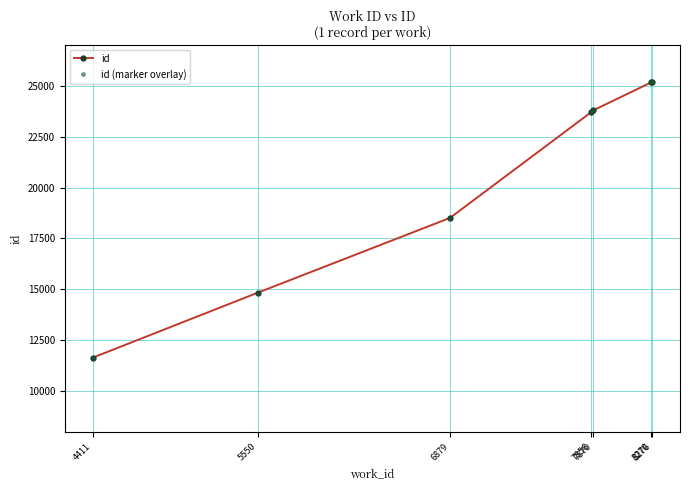

At which label does id (marker overlay) first exceed 23706?

7870